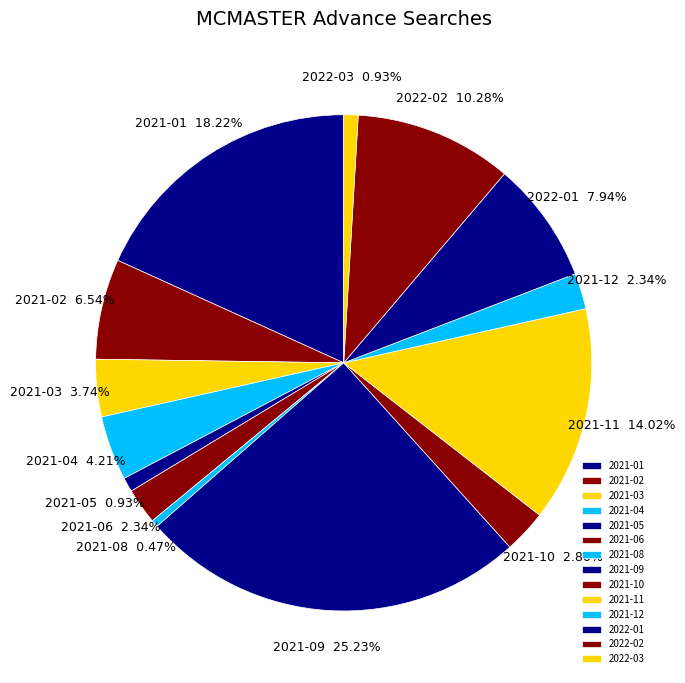

What is the ratio of the value at 2021-01 to the value at 2021-03?

4.9